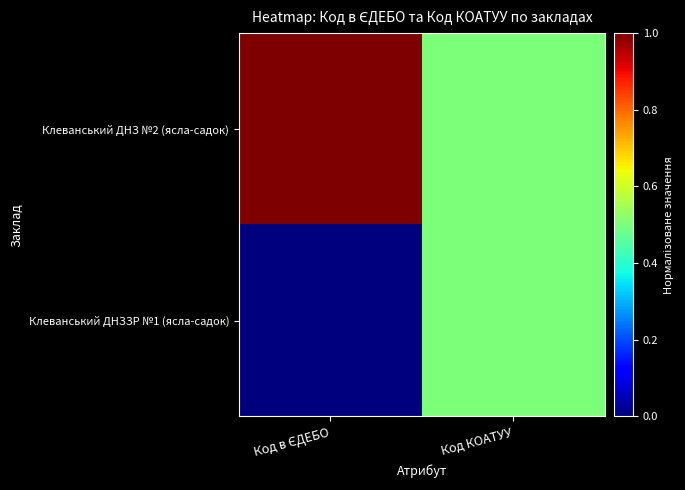

At which category is the sum across all series the highest?

Код в ЄДЕБО